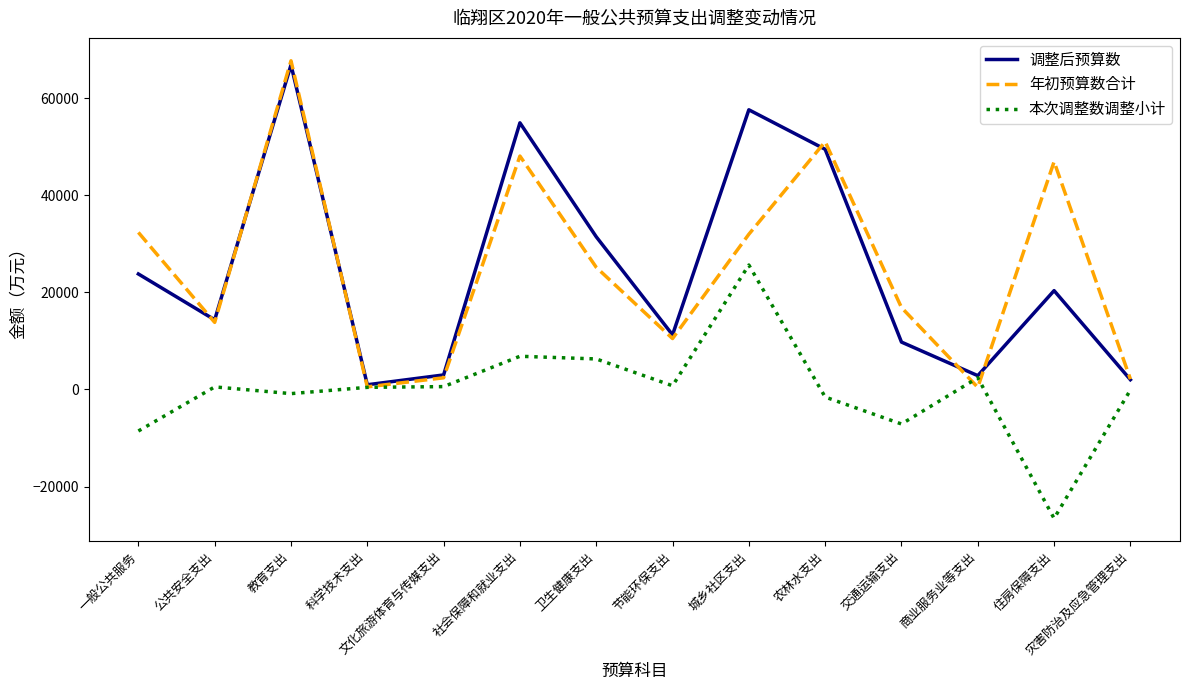

What is the difference between the 年初预算数合计 values at 教育支出 and 农林水支出?

16669.7